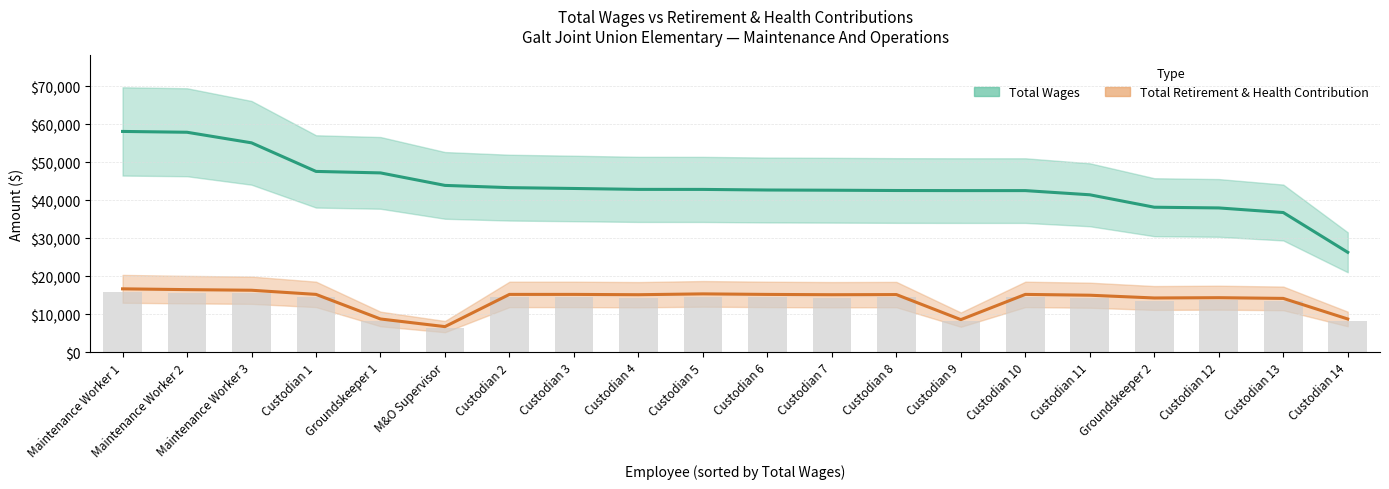

What is the average value of the Total Wages series?

43803